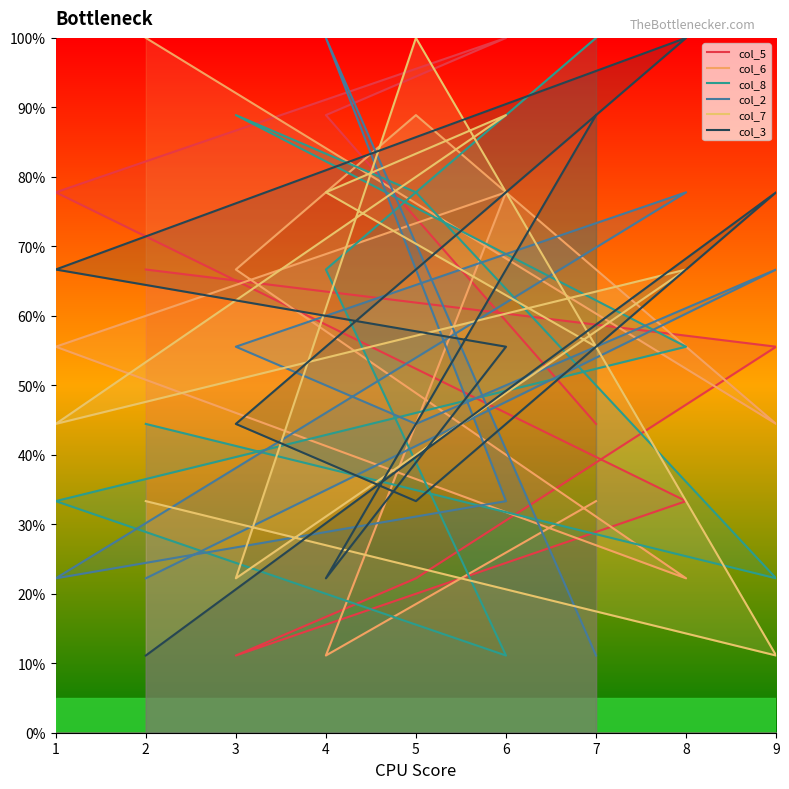

Which series has the largest total across all categories?

col_5